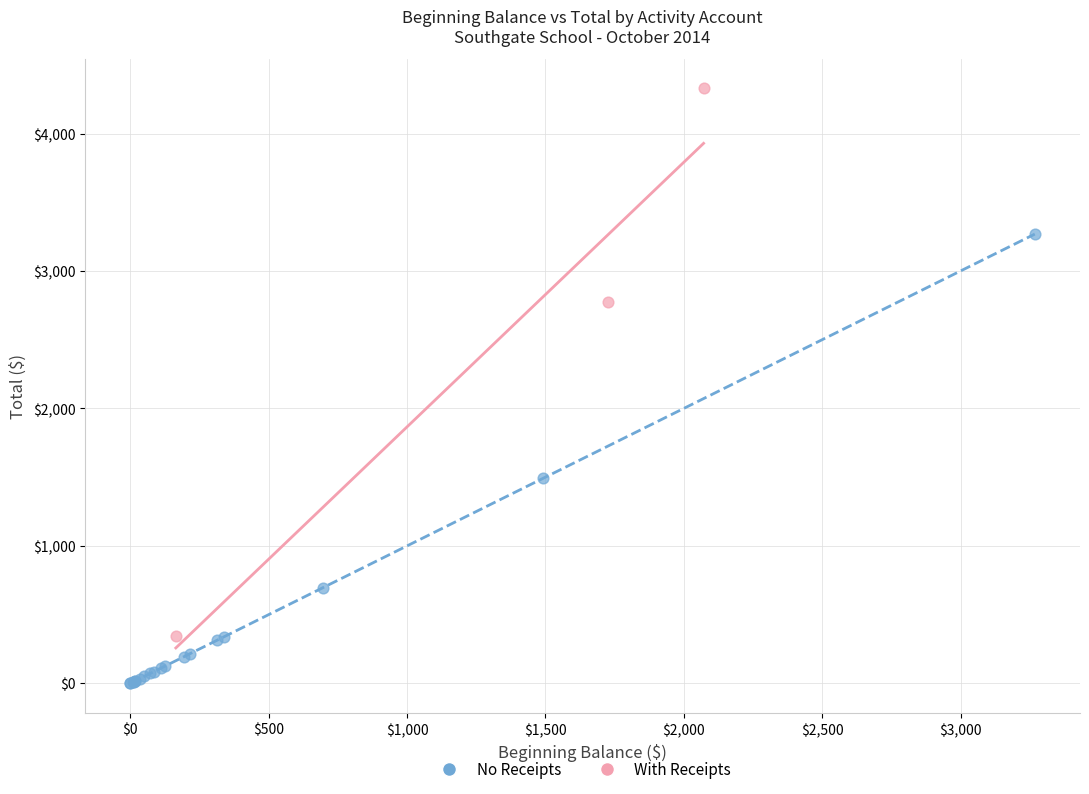

Which series reaches the minimum Y coordinate?

No Receipts